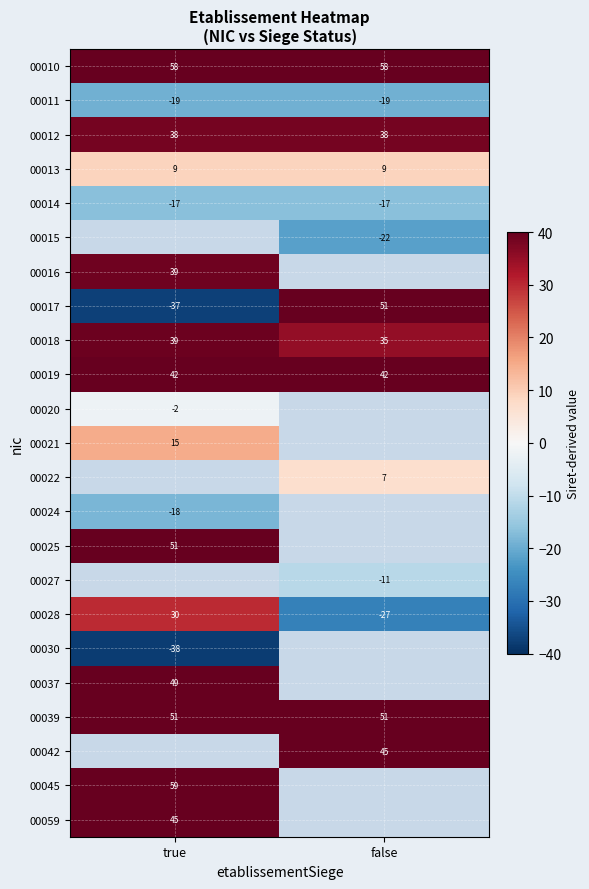

Which category has the lowest value in the 00017 series?

true